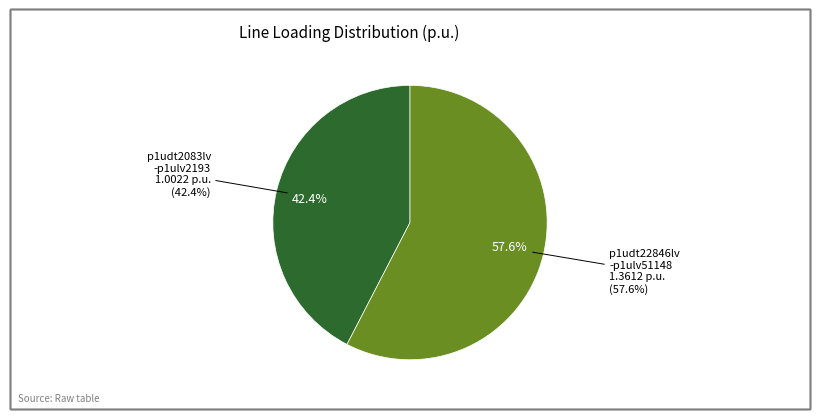

How many slices are in this pie chart?

2